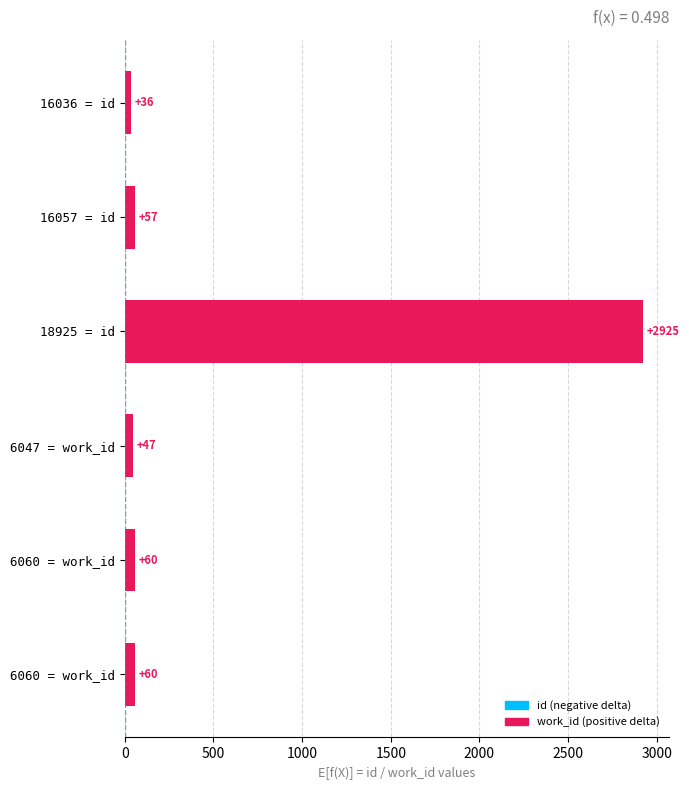

How many bars are there in total?

6